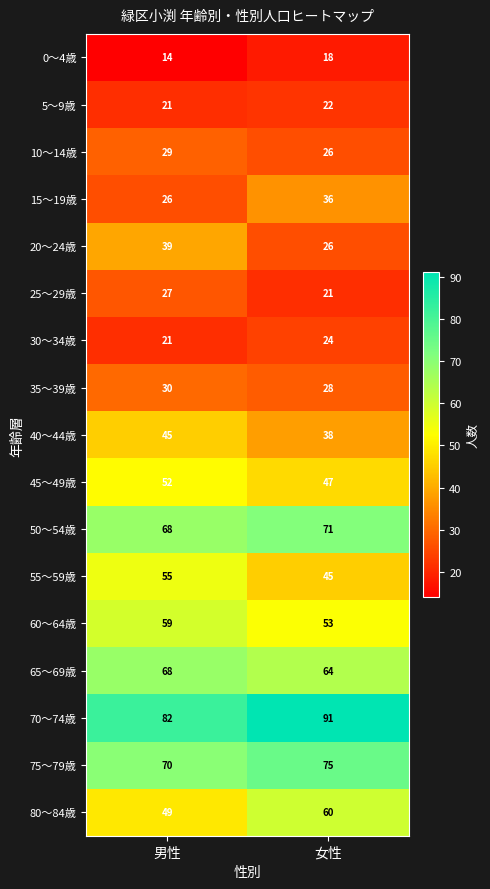

Which category has the highest value across all series?

女性